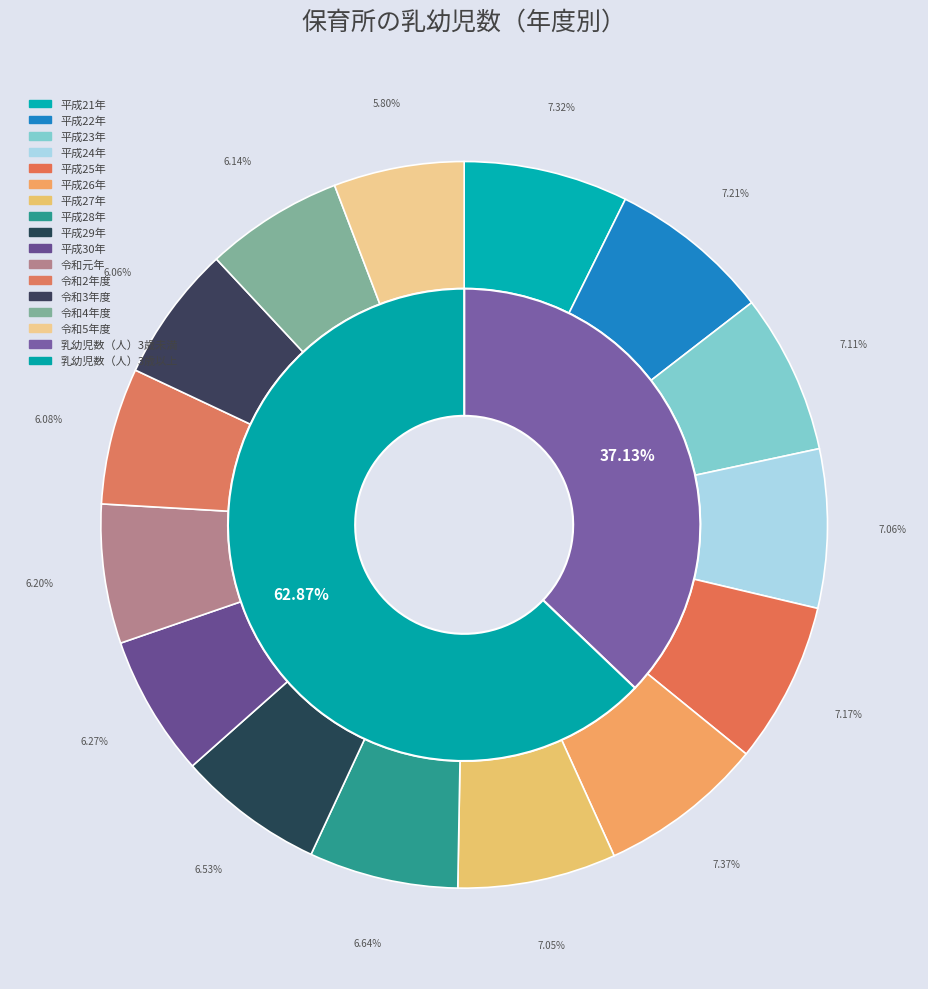

The 平成28年 slice represents 1% of the pie. True or false?

False